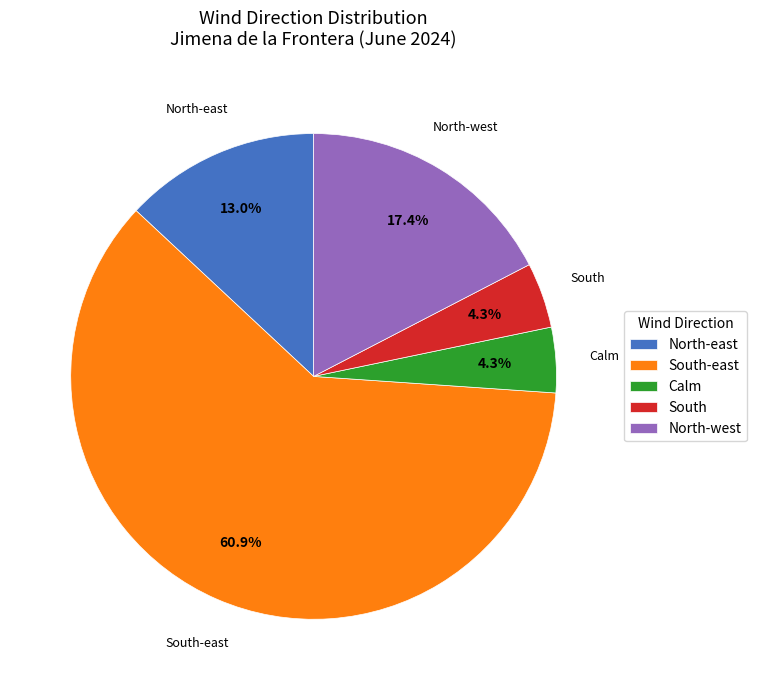

Which slice is the largest?

South-east